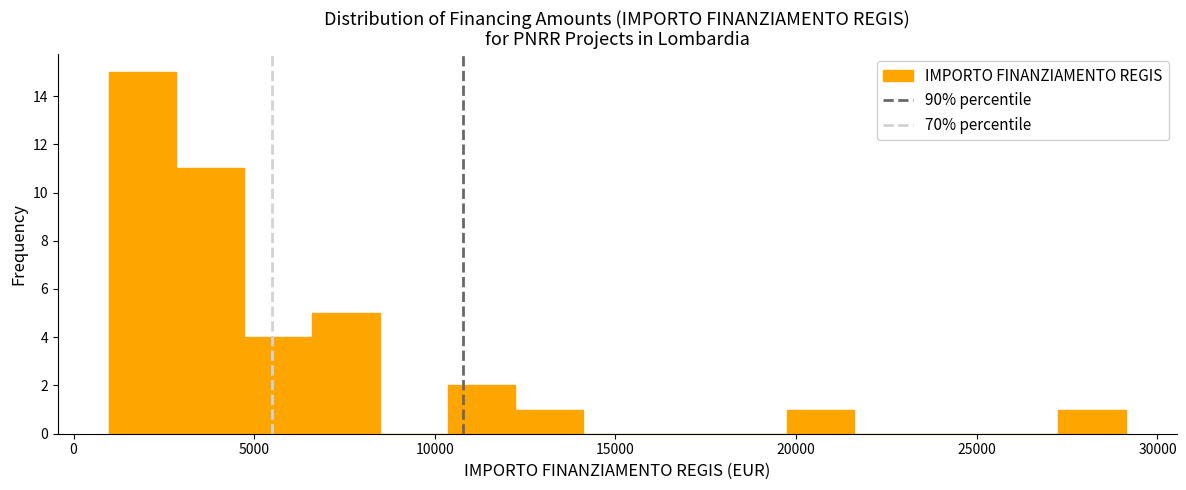

Read against the x-axis, roughly where is the centre of the tallest bar?

2000